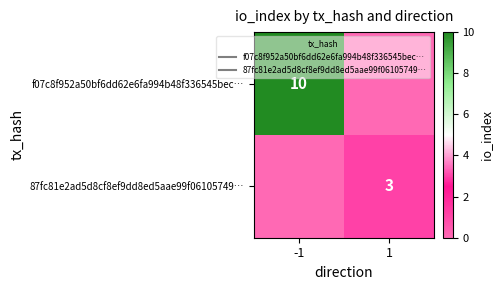

Which category has the highest value in the 87fc81e2ad5d8cf8ef9dd8ed5aae99f06105749… series?

1